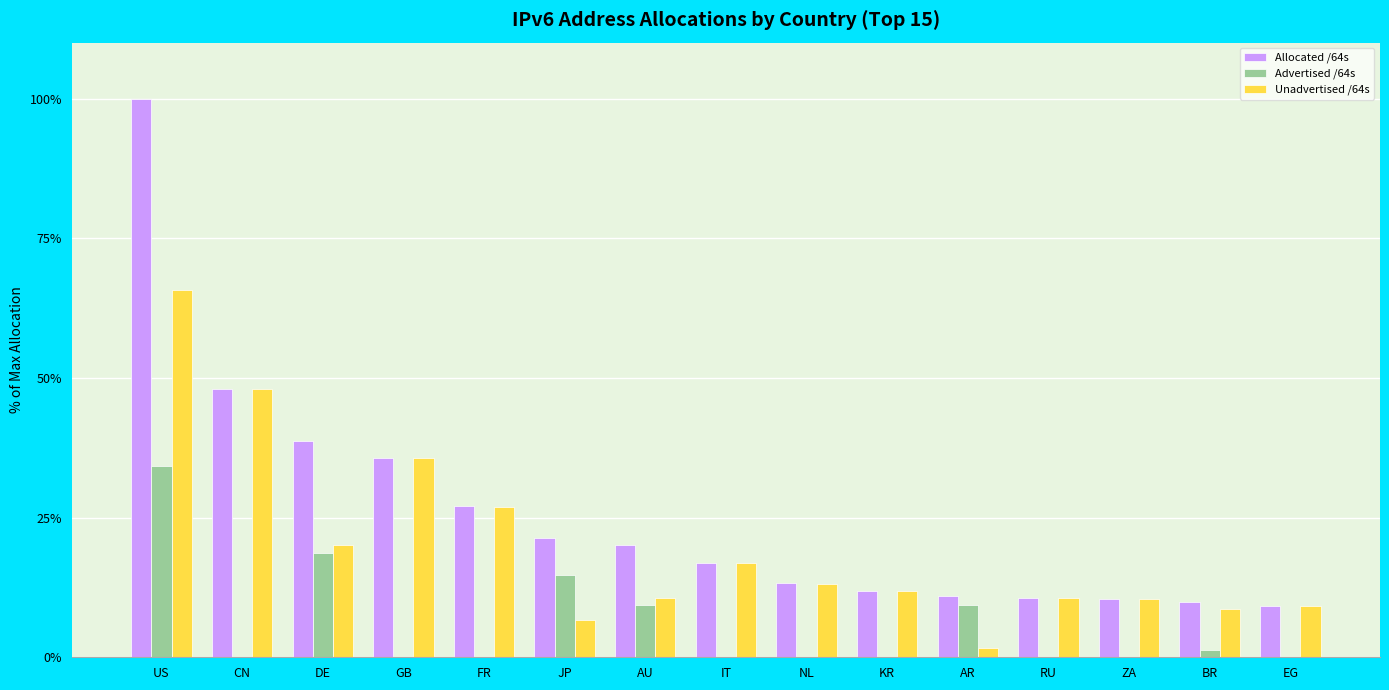

Is it true that Allocated /64s equals 11.8 at KR?

True